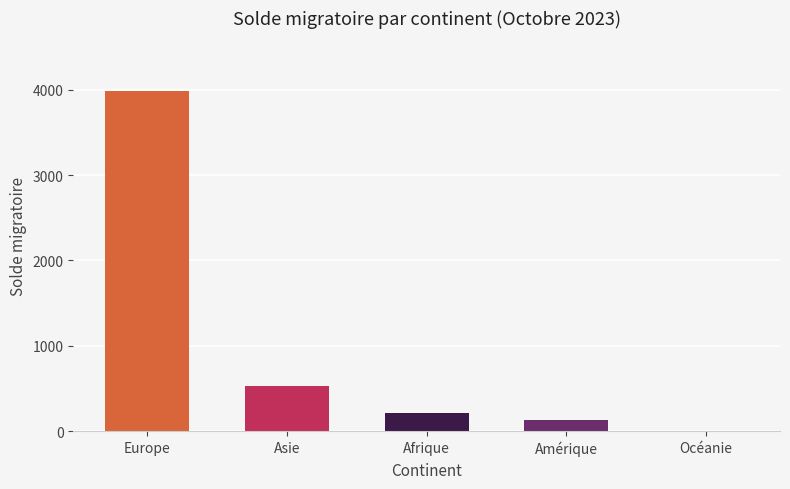

Reading left to right, what are all the values shown in this chart?

3982	527	209	135	-1